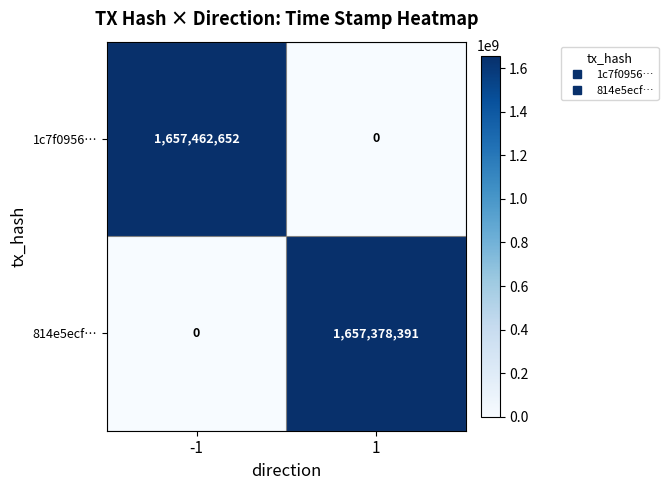

The value of 1c7f0956… at 1 is 0. True or false?

True